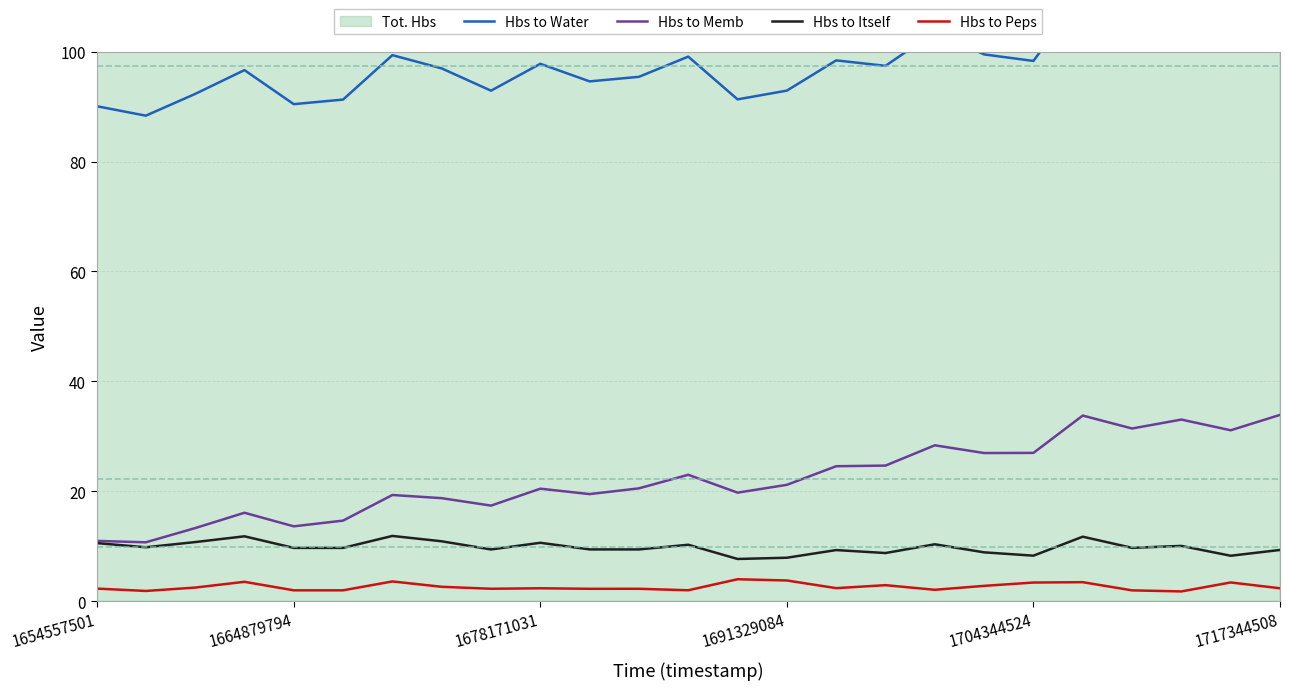

True or false: Hbs to Itself and Hbs to Water intersect in this chart.

False